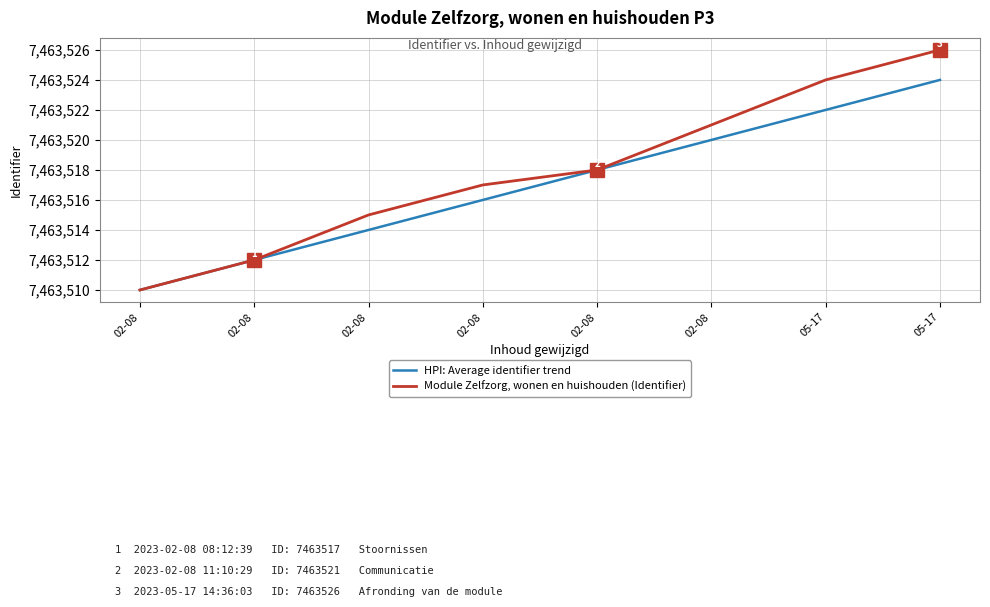

Rank the series at 02-08 from lowest to highest value.

HPI: Average identifier trend, Module Zelfzorg, wonen en huishouden (Identifier)